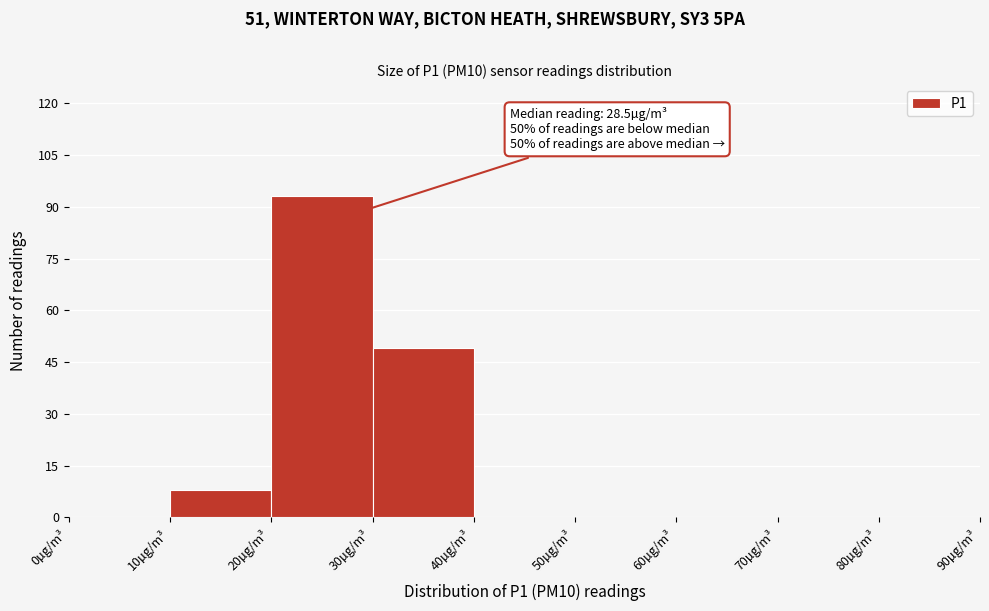

Which range on the x-axis has the tallest bar?

20 to 30